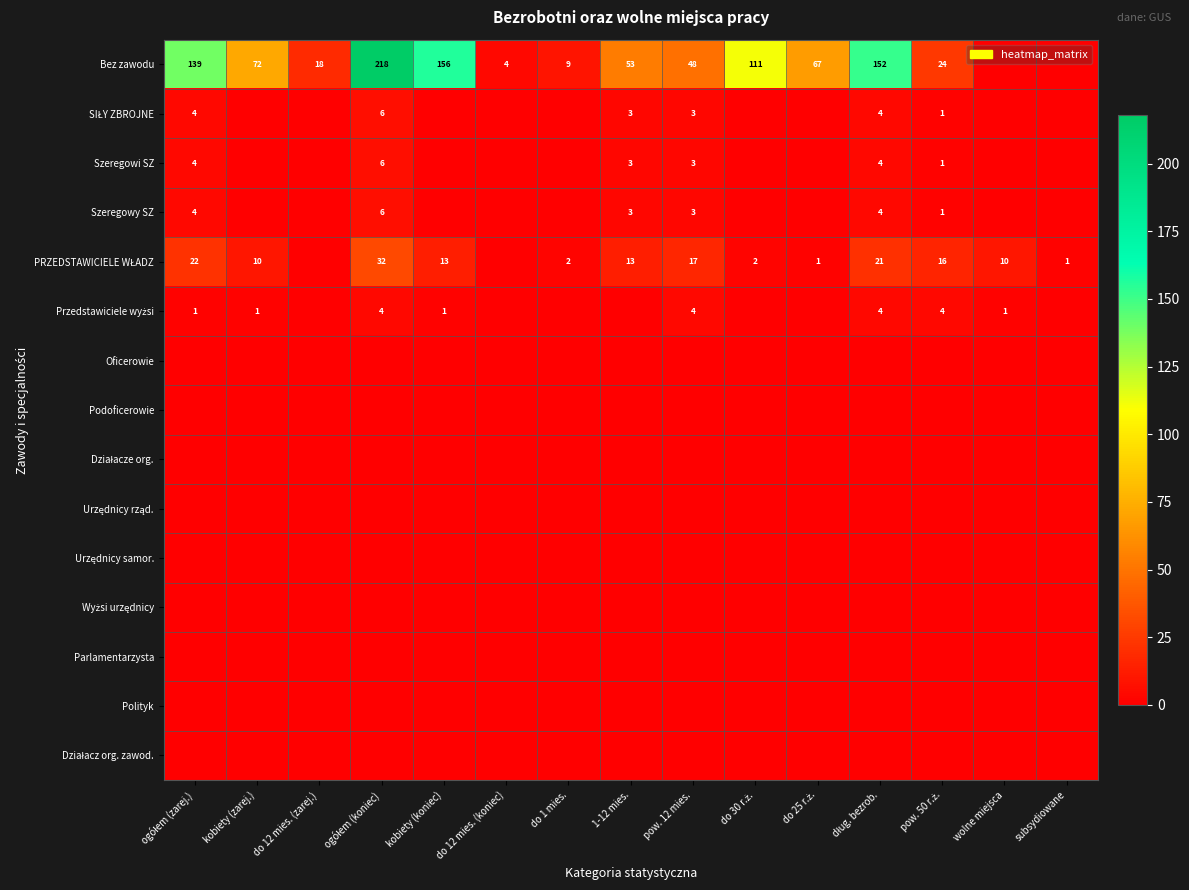

At which label does SIŁY ZBROJNE reach its minimum?

kobiety (zarej.)